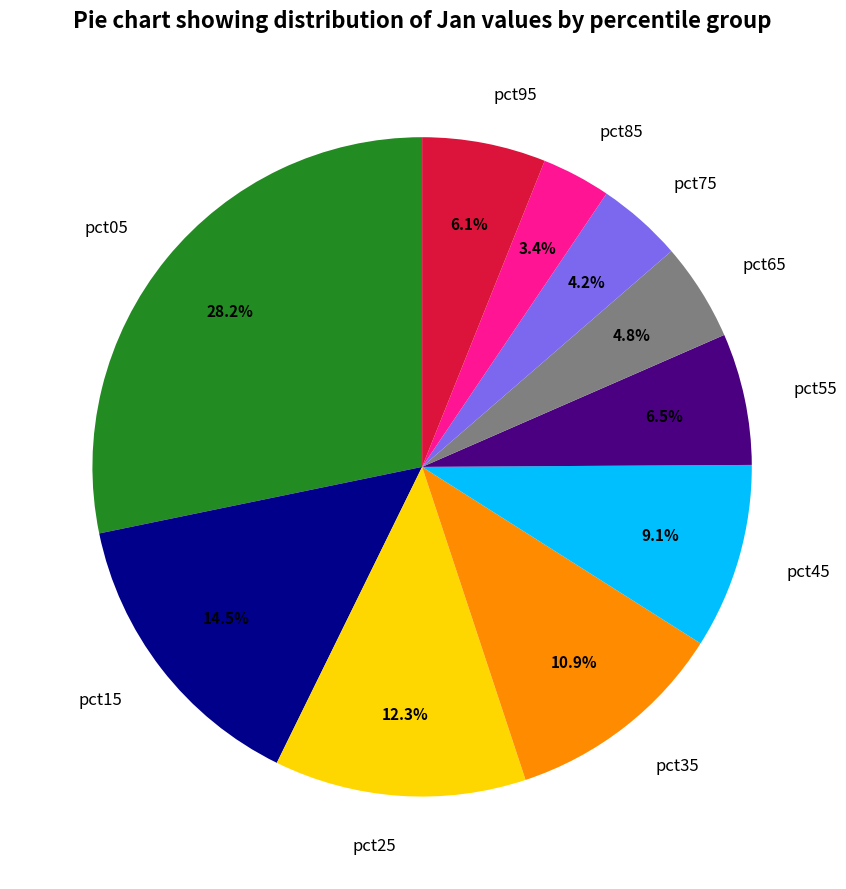

To the nearest percent, what is the average slice percentage?

10%